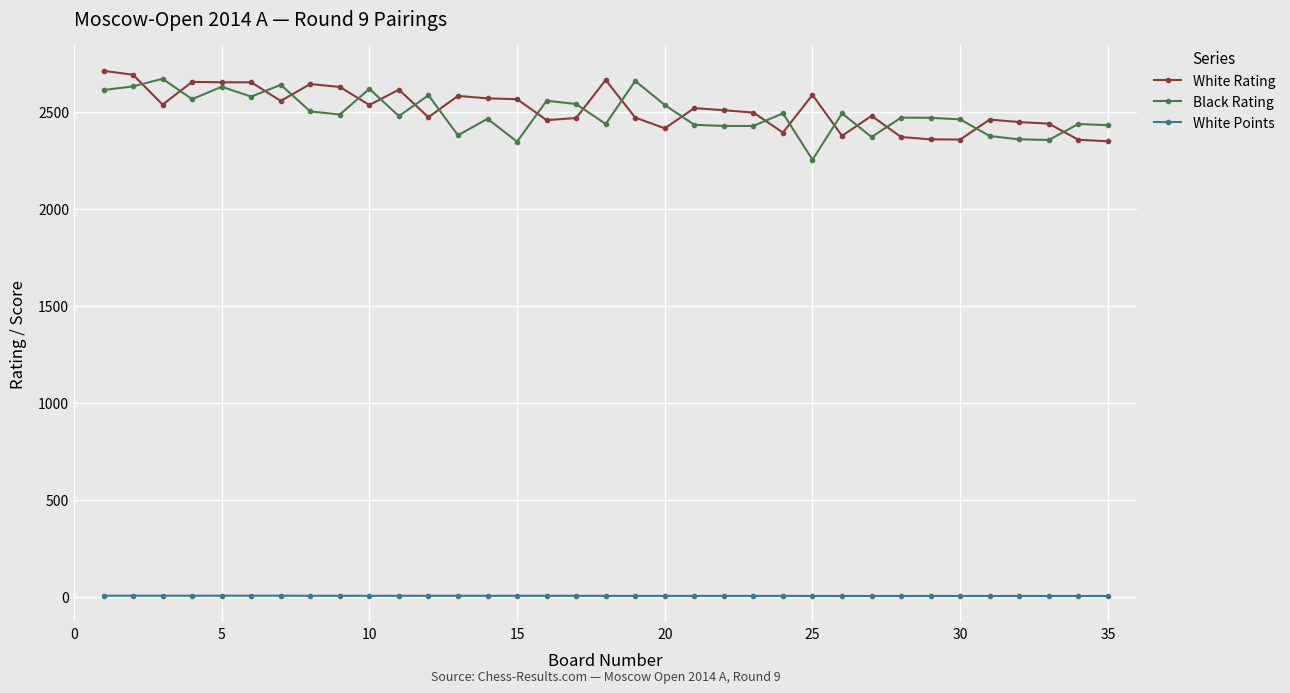

True or false: Black Rating has more than 1 points higher than both neighbors.

True